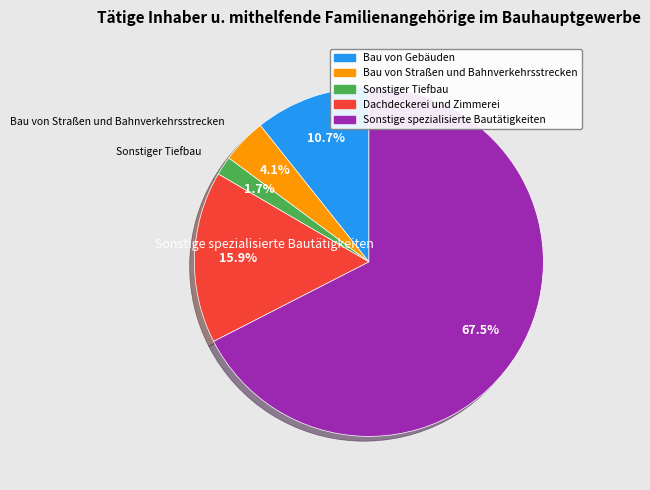

Which category has the smallest portion of the pie?

Sonstiger Tiefbau